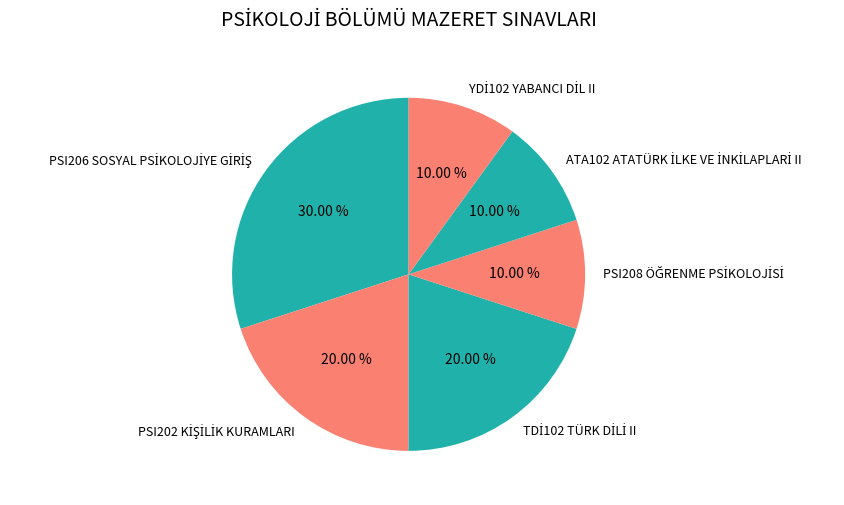

Is there a majority slice in this chart?

No